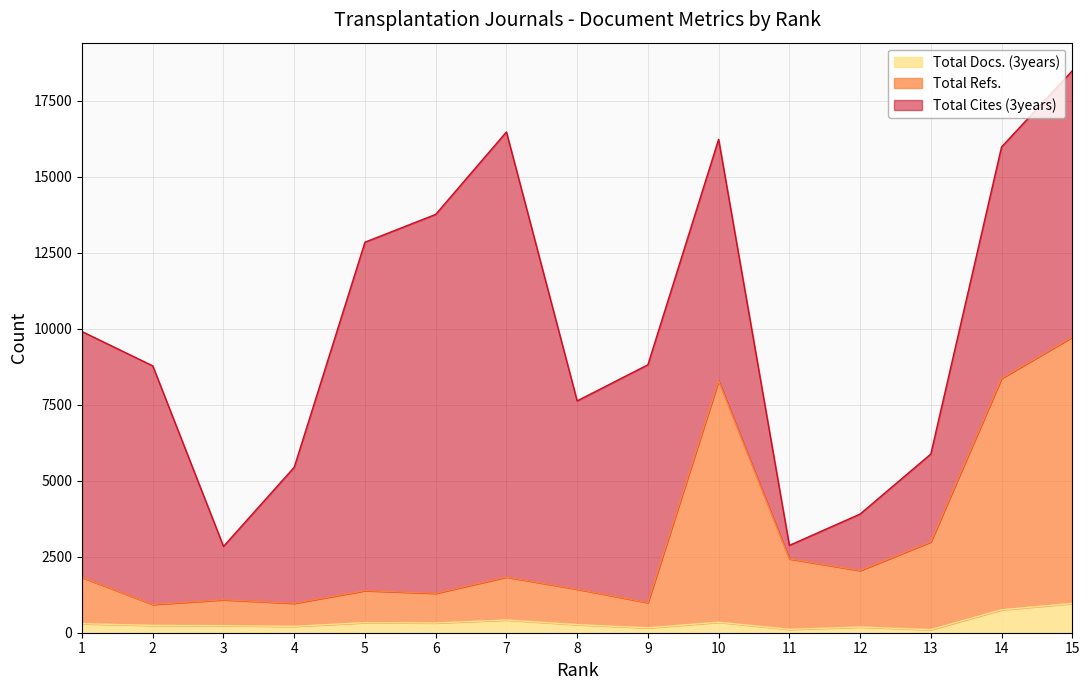

What is the highest value of the Total Docs. (3years) series?

963